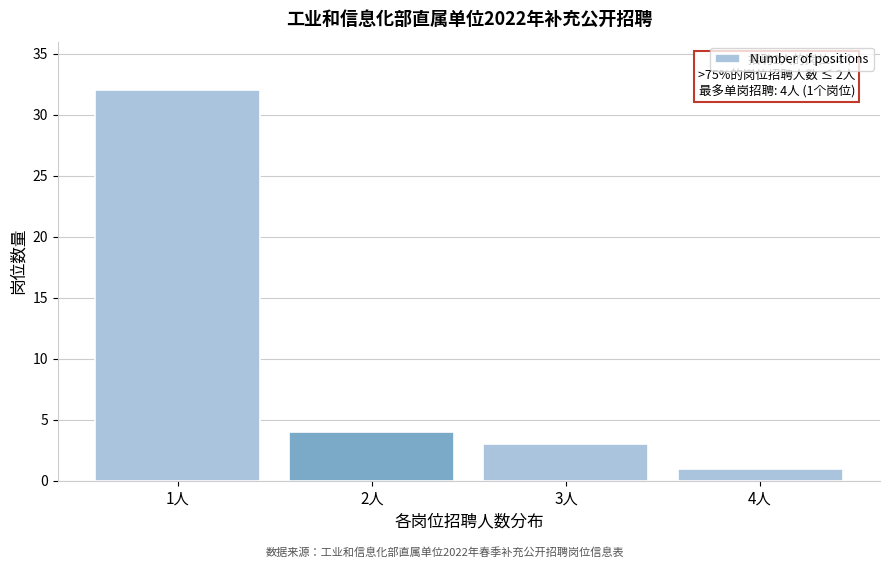

Reading left to right, transcribe all the data shown in this chart.

1人=32	2人=4	3人=3	4人=1